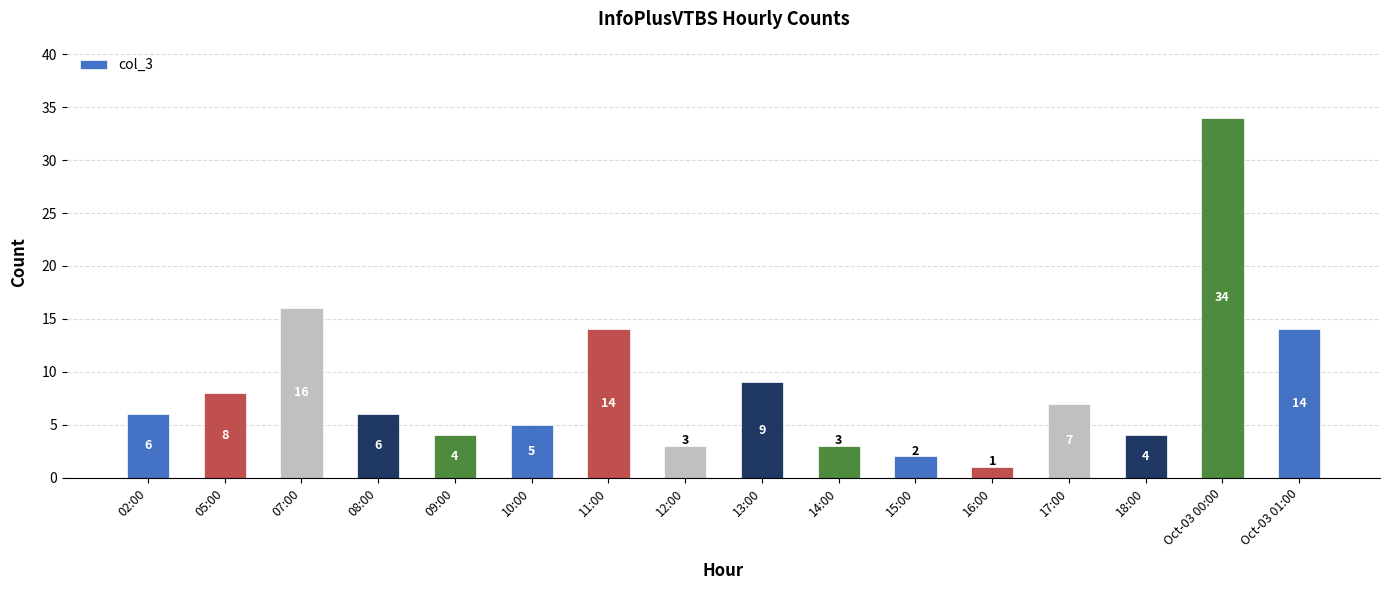

True or false: the data shows 4 at 18:00.

True